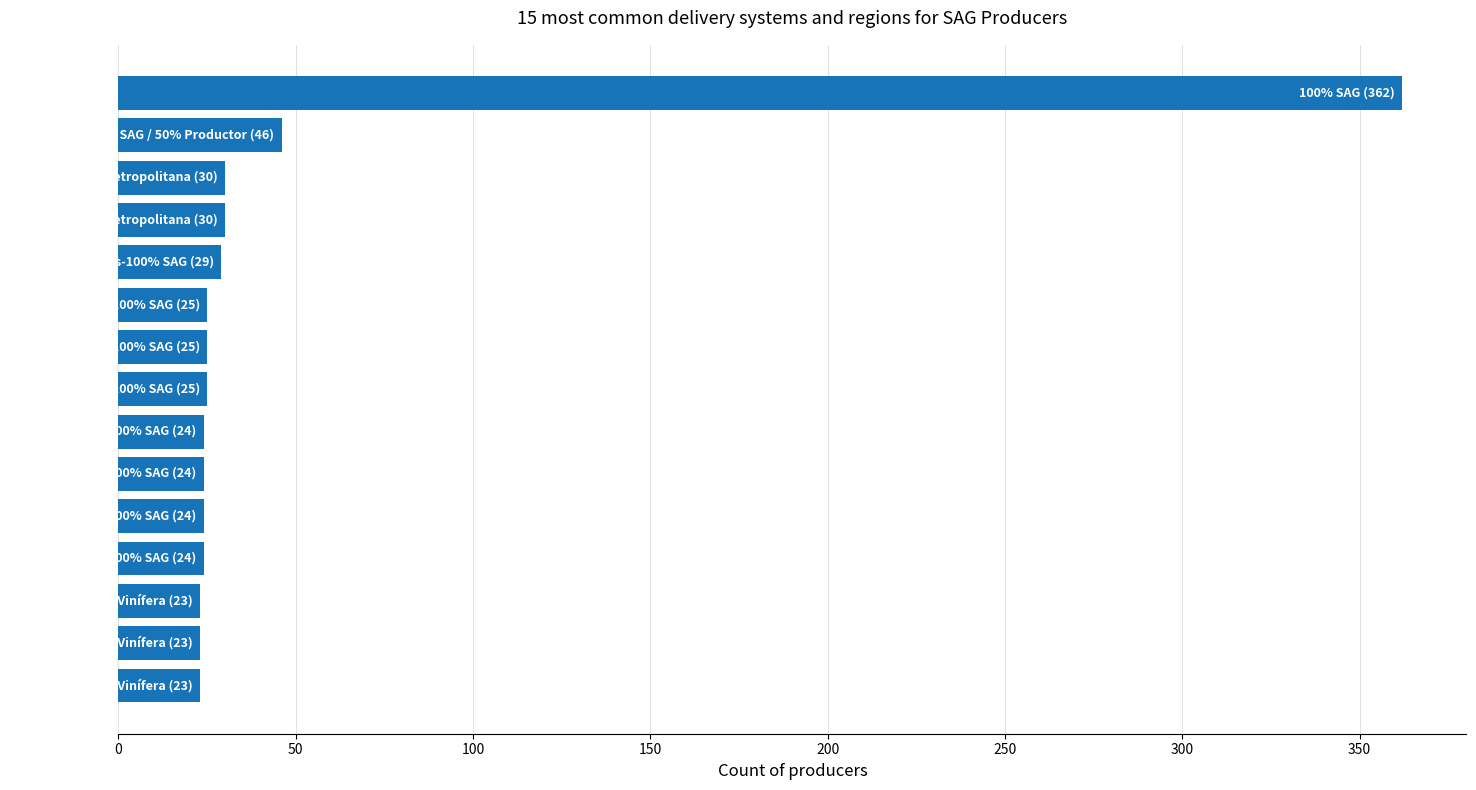

What is the minimum value shown in the chart?

23